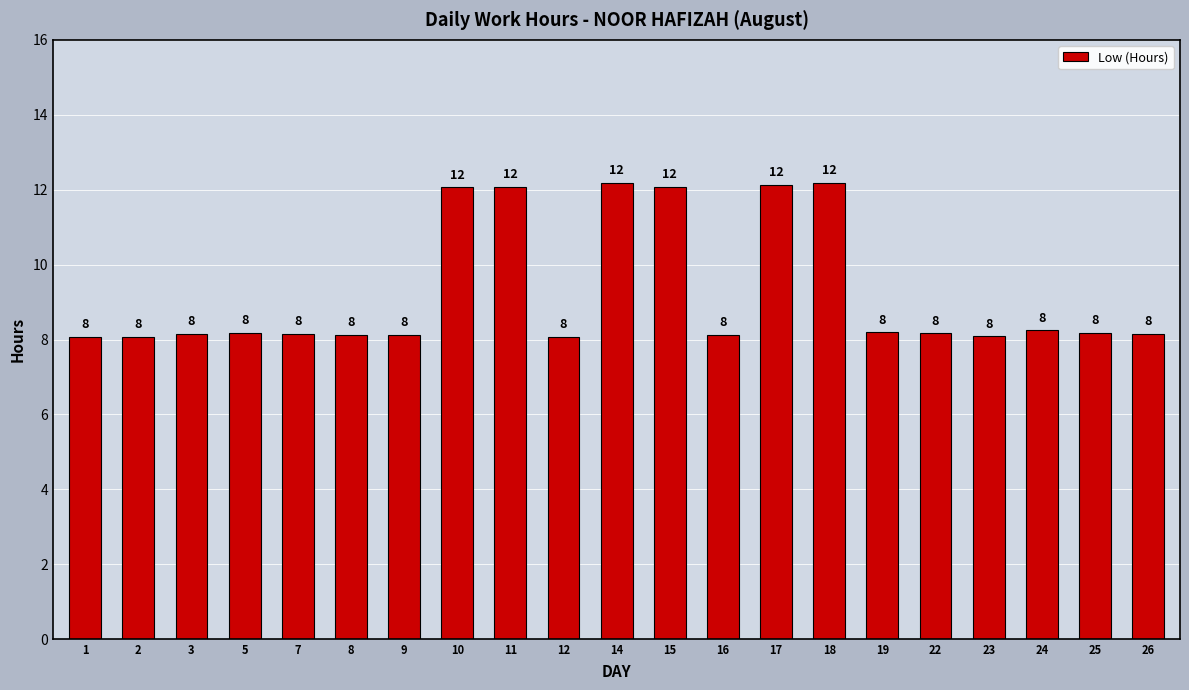

Reading left to right, what are all the values shown in this chart?

8.1	8.1	8.2	8.2	8.2	8.1	8.1	12.1	12.1	8.1	12.2	12.1	8.1	12.1	12.2	8.2	8.2	8.1	8.2	8.2	8.2